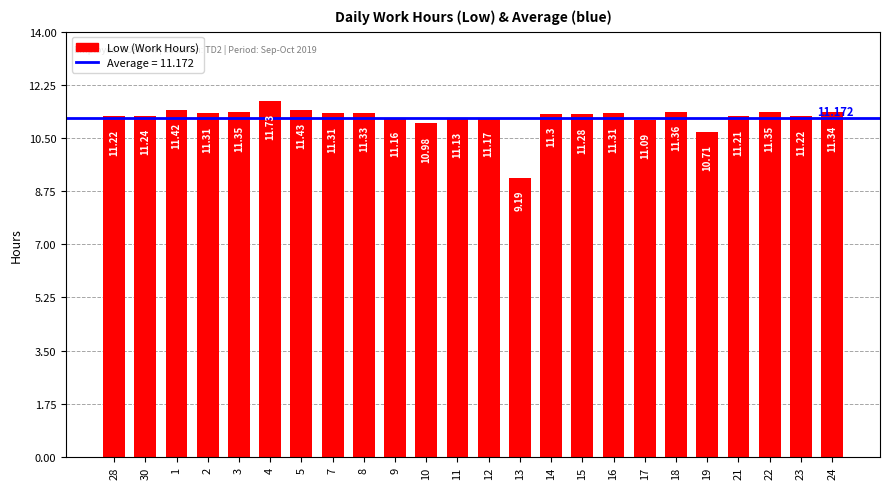

Read the value at 9.

11.2